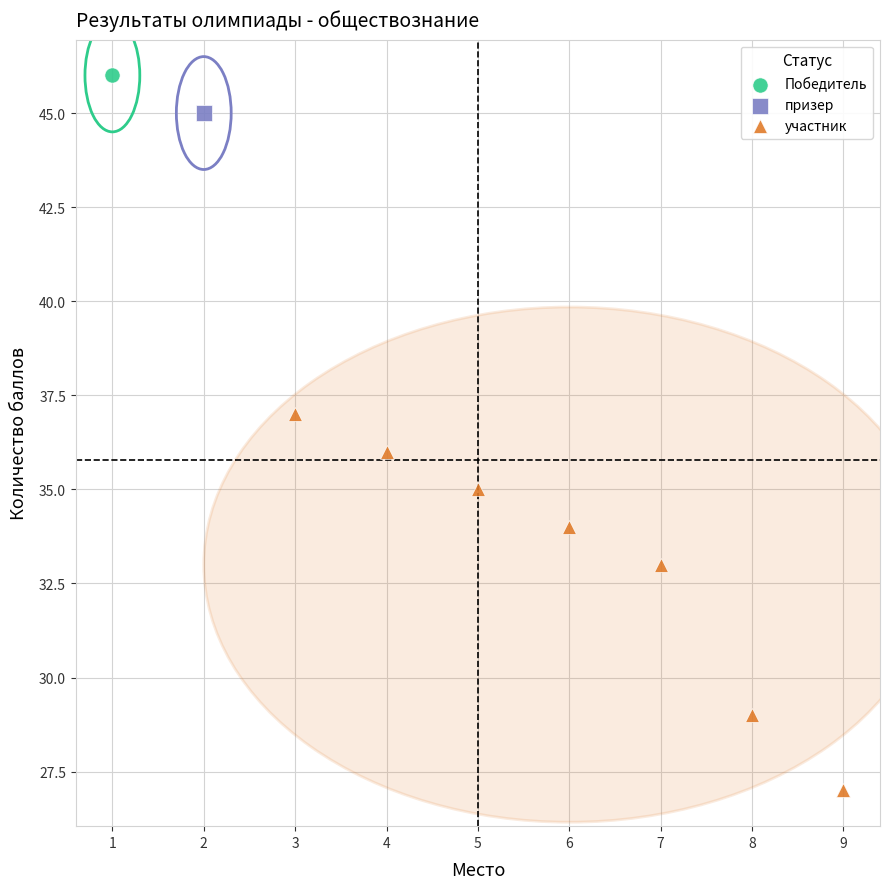

What are all the series names shown in the legend?

Победитель, призер, участник